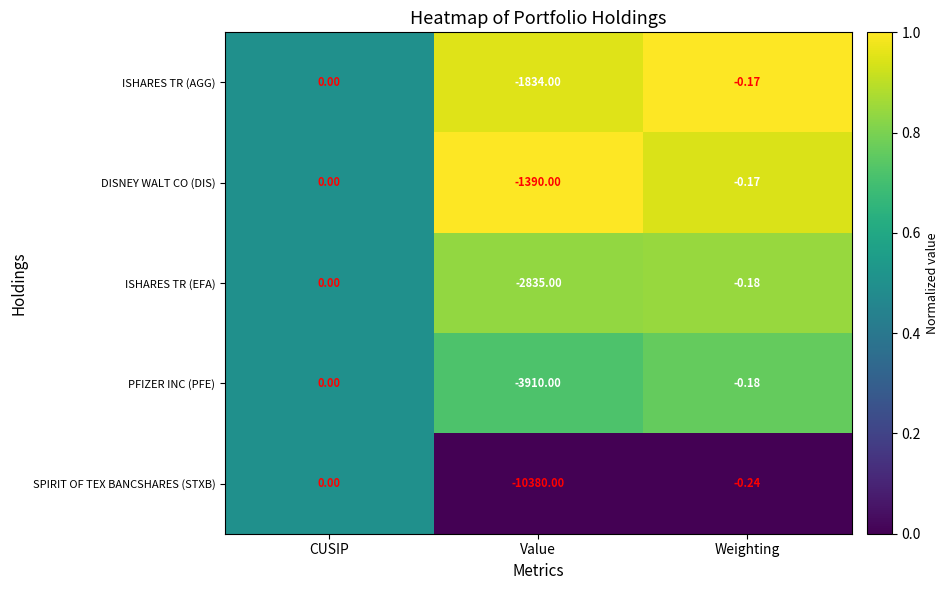

Which series has the largest total across all categories?

DISNEY WALT CO (DIS)